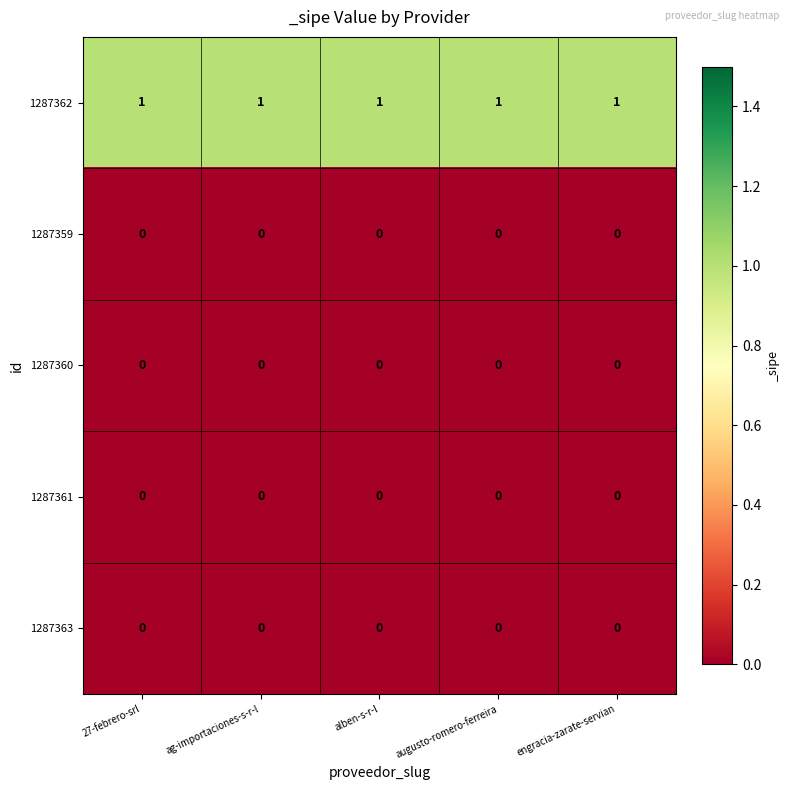

True or false: 1287362 has a value of 1 at augusto-romero-ferreira.

True